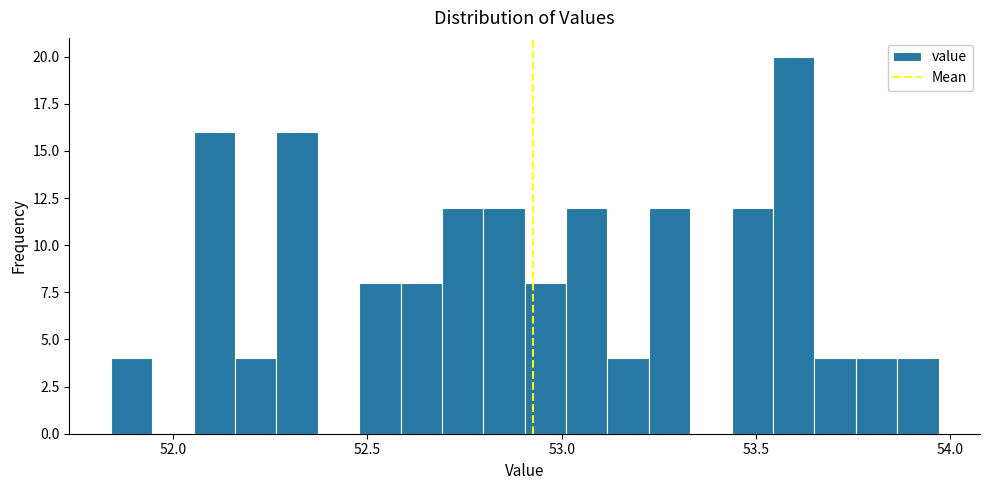

Around what value on the x-axis is the tallest bar? Give the approximate position of its centre, as read against the axis.

53.60